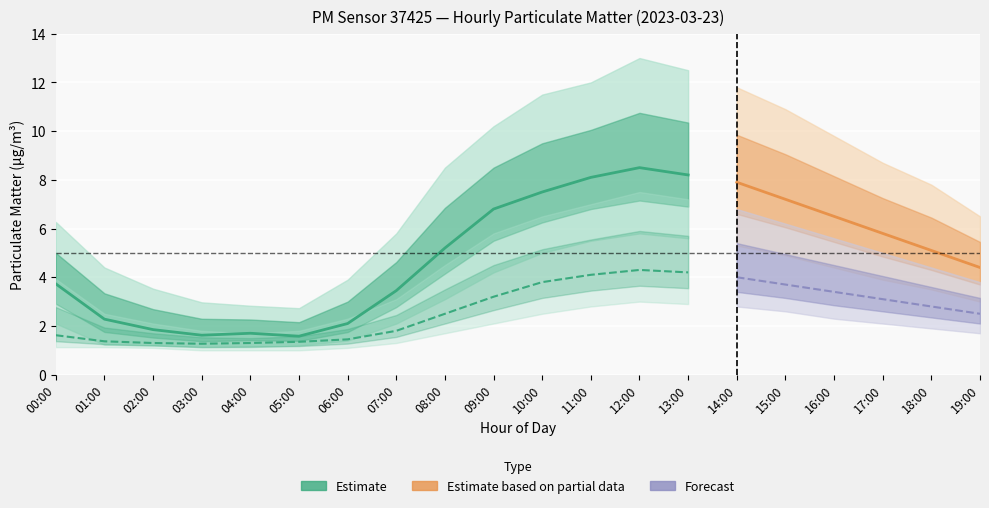

True or false: P1_lower has a value of 2.3 at 14:00.

False